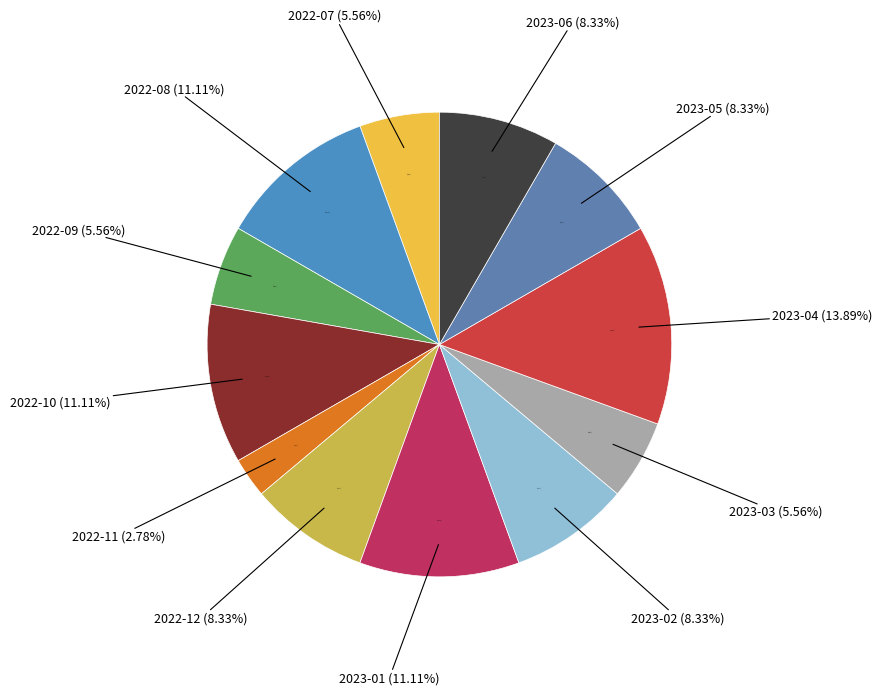

To the nearest percent, what percentage of the pie is 2023-04?

14%